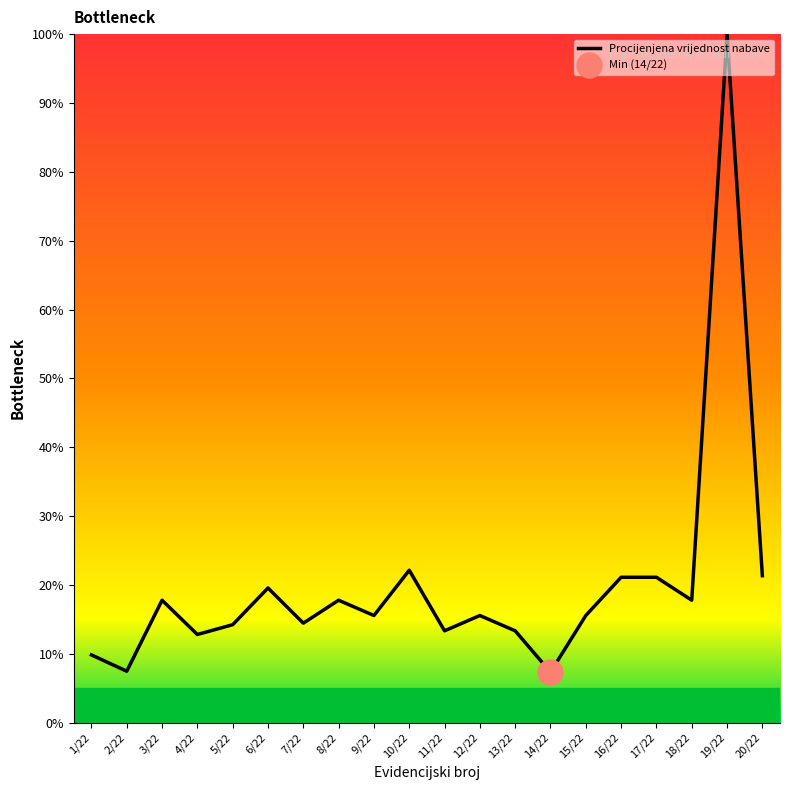

What is the average value?

19.9